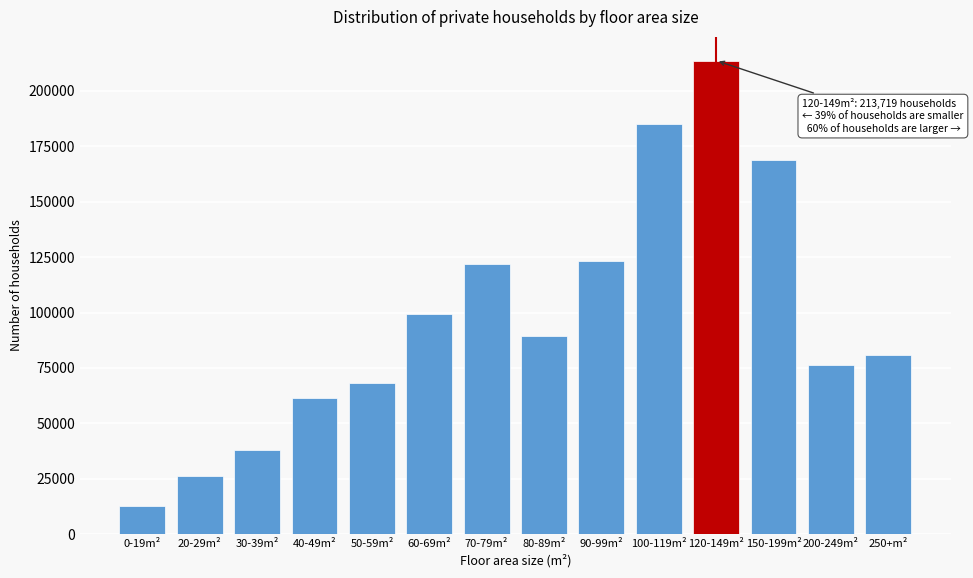

Reading left to right, what are all the values shown in this chart?

0-19m²=12585	20-29m²=26259	30-39m²=37946	40-49m²=61368	50-59m²=68328	60-69m²=99490	70-79m²=121689	80-89m²=89522	90-99m²=123208	100-119m²=185195	120-149m²=213719	150-199m²=168881	200-249m²=76343	250+m²=80654